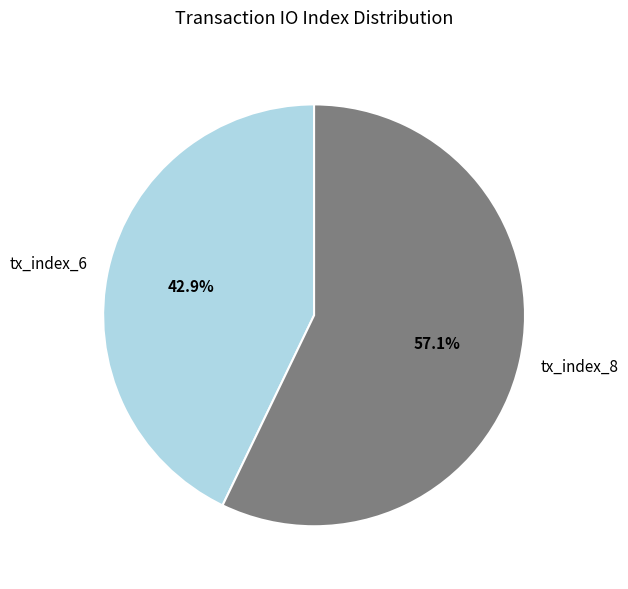

Which has a higher value, tx_index_8 or tx_index_6?

tx_index_8